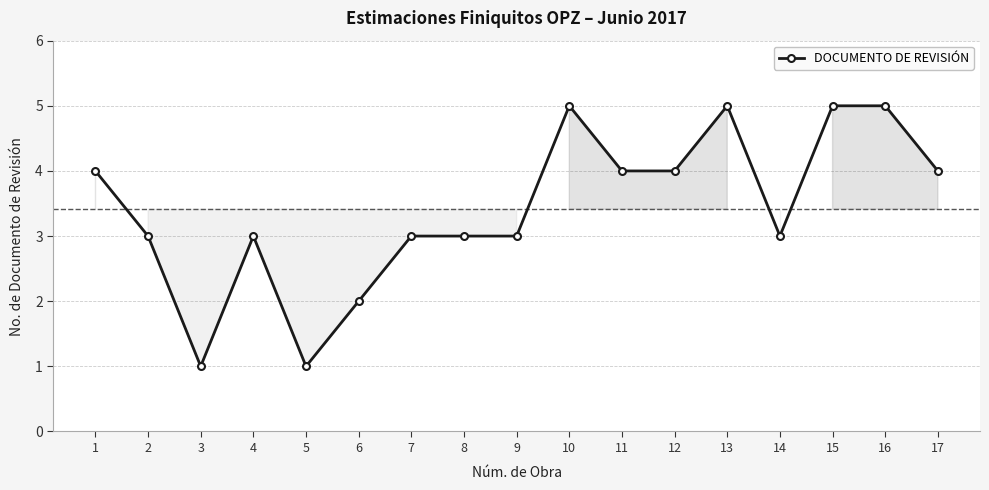

What is the value of the 11th point from the left?

4